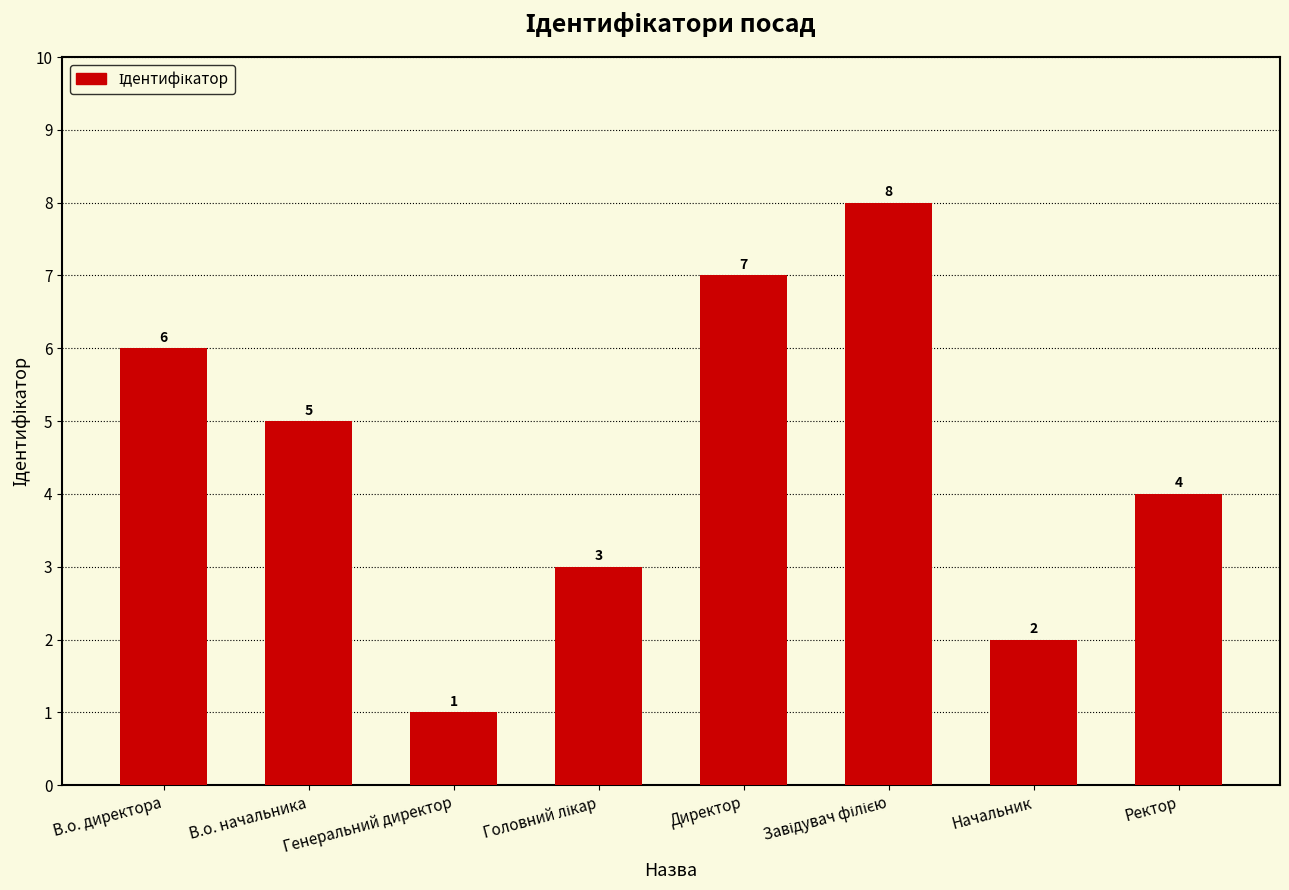

True or false: the data shows 5 at В.о. начальника.

True